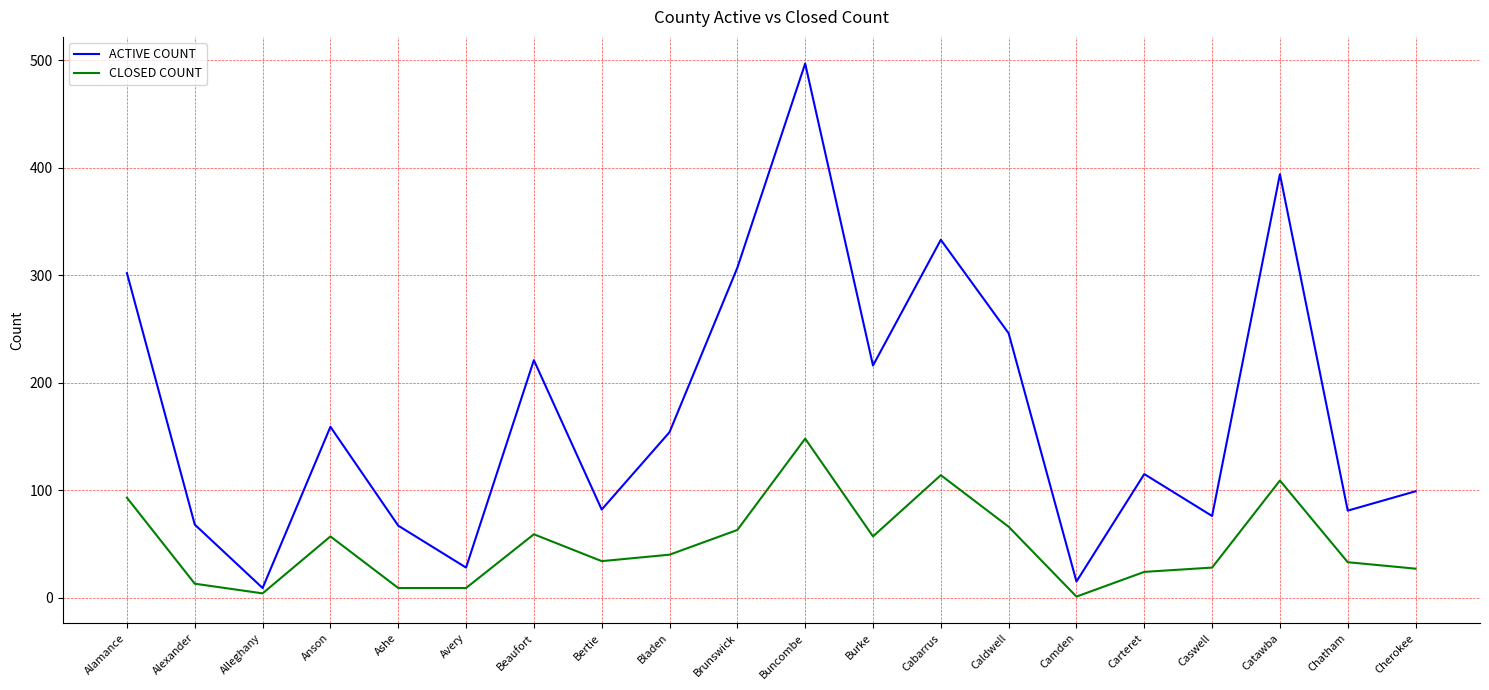

Which series has the largest range (max minus min)?

ACTIVE COUNT